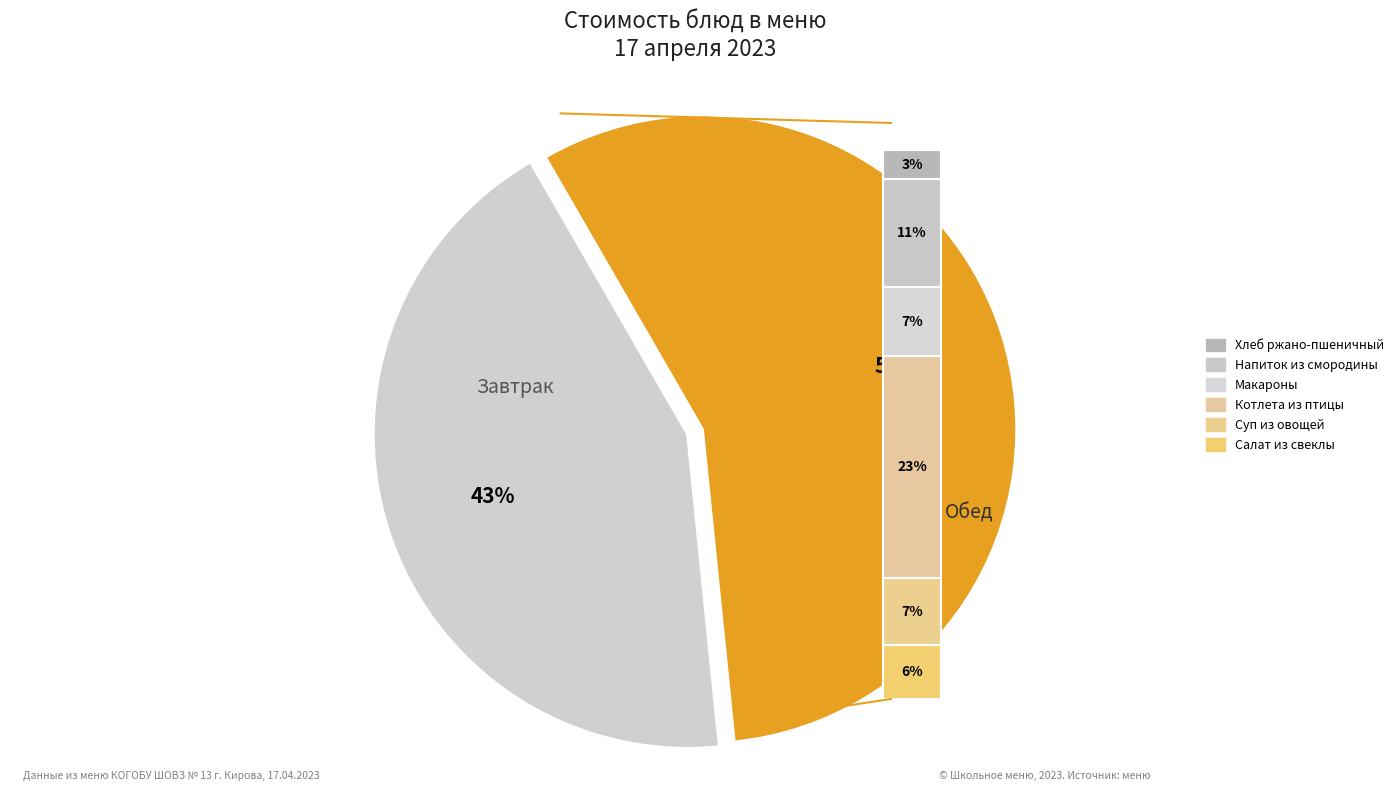

Which slice is the smallest?

Хлеб ржано-пшеничный